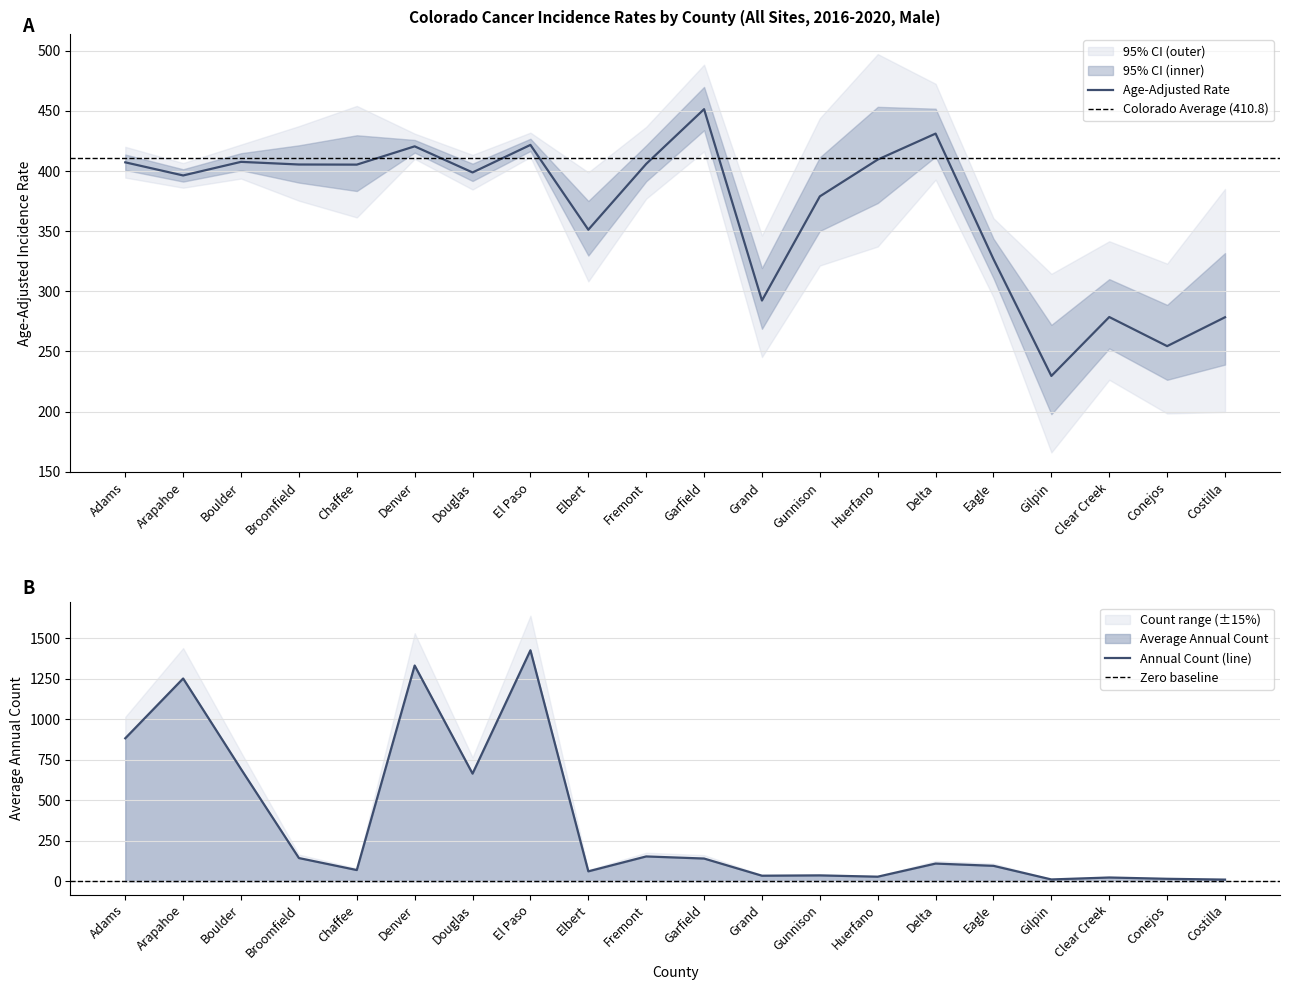

Which series has the widest spread of values?

Average Annual Count